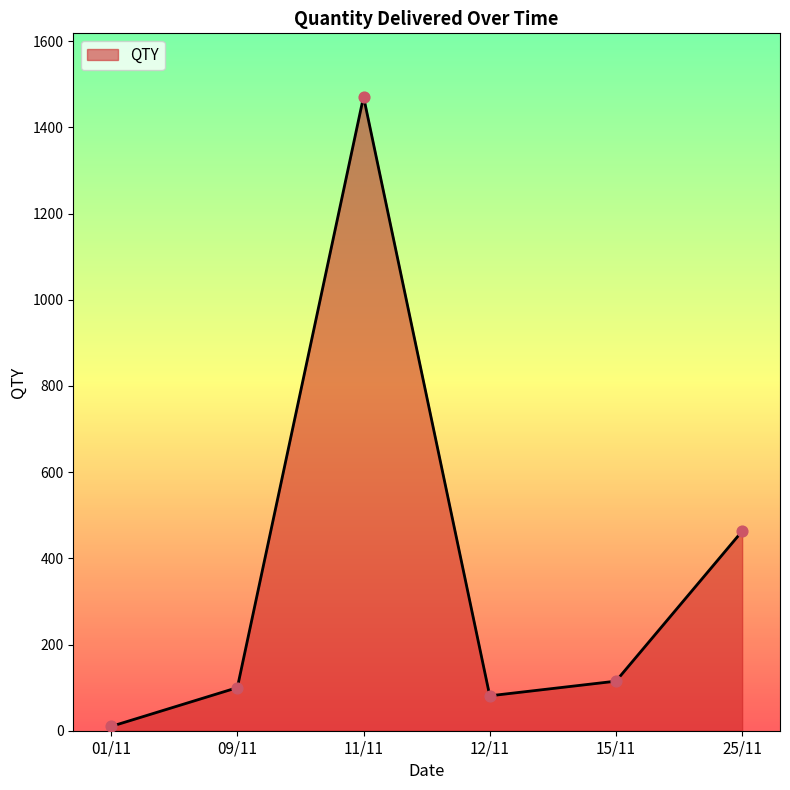

What is the ratio of the value at 09/11 to the value at 15/11?

0.9